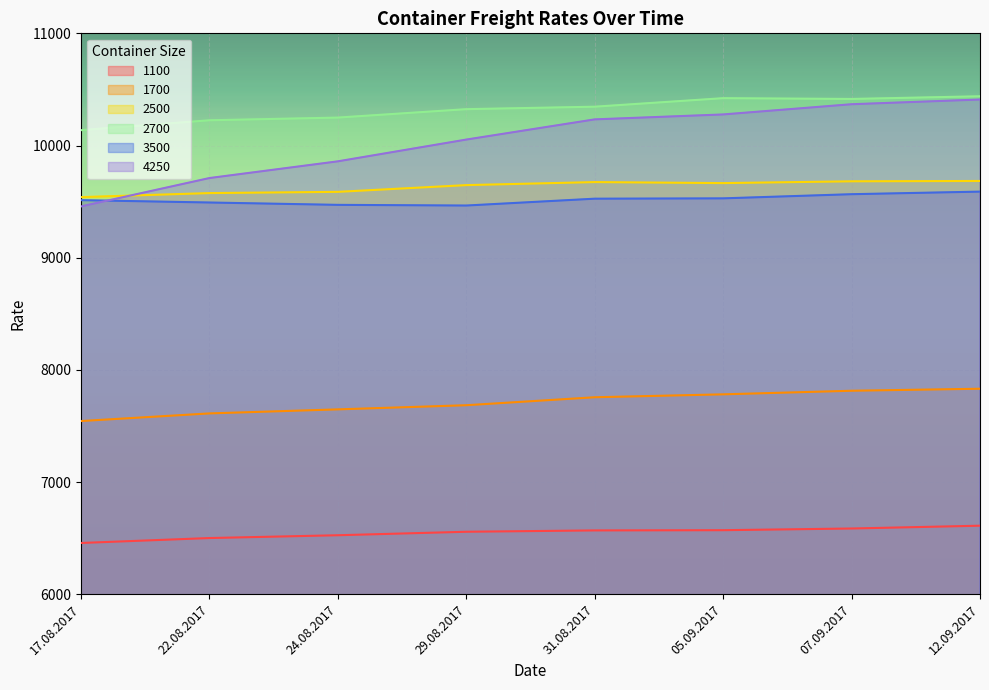

The value of 4250 at 29.08.2017 is 10053. True or false?

True